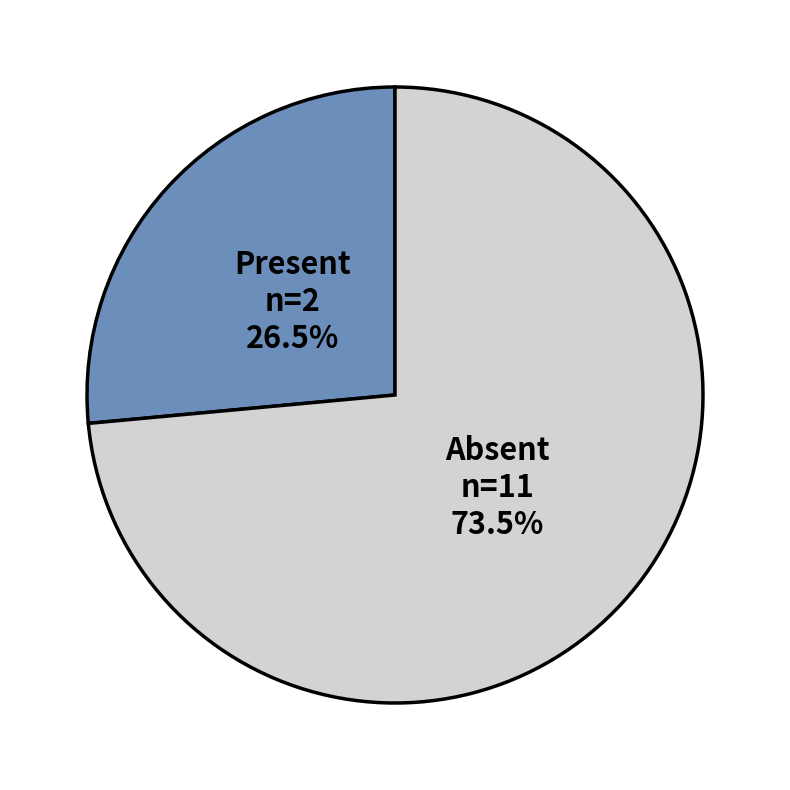

Does any single category account for the majority?

Yes